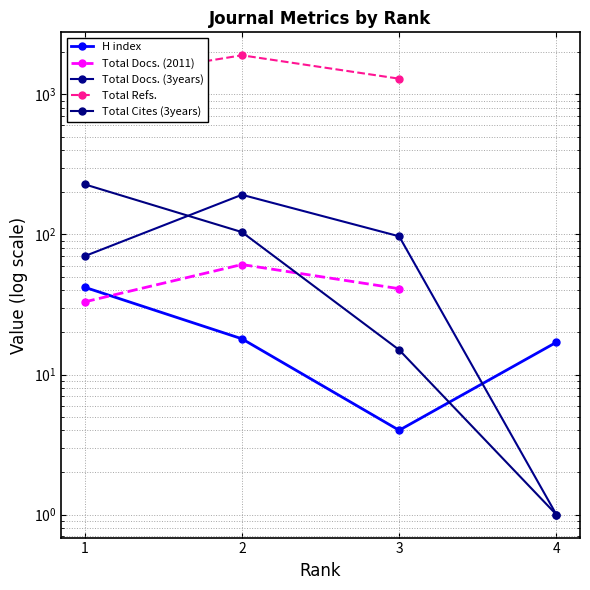

True or false: Total Cites (3years) has more than 0 points higher than both neighbors.

False